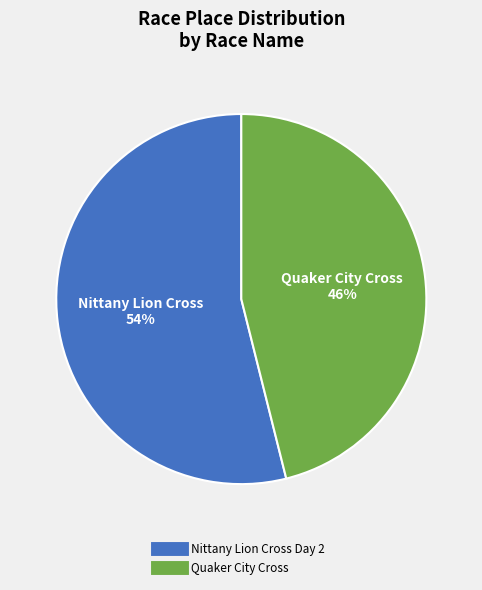

Is the sum of Nittany Lion Cross Day 2 and Quaker City Cross greater than half?

Yes